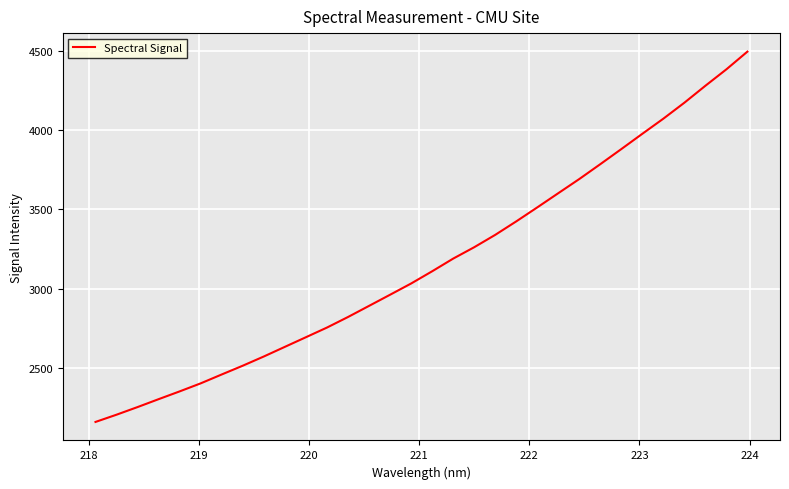

Count the number of values greater than 3108.

16